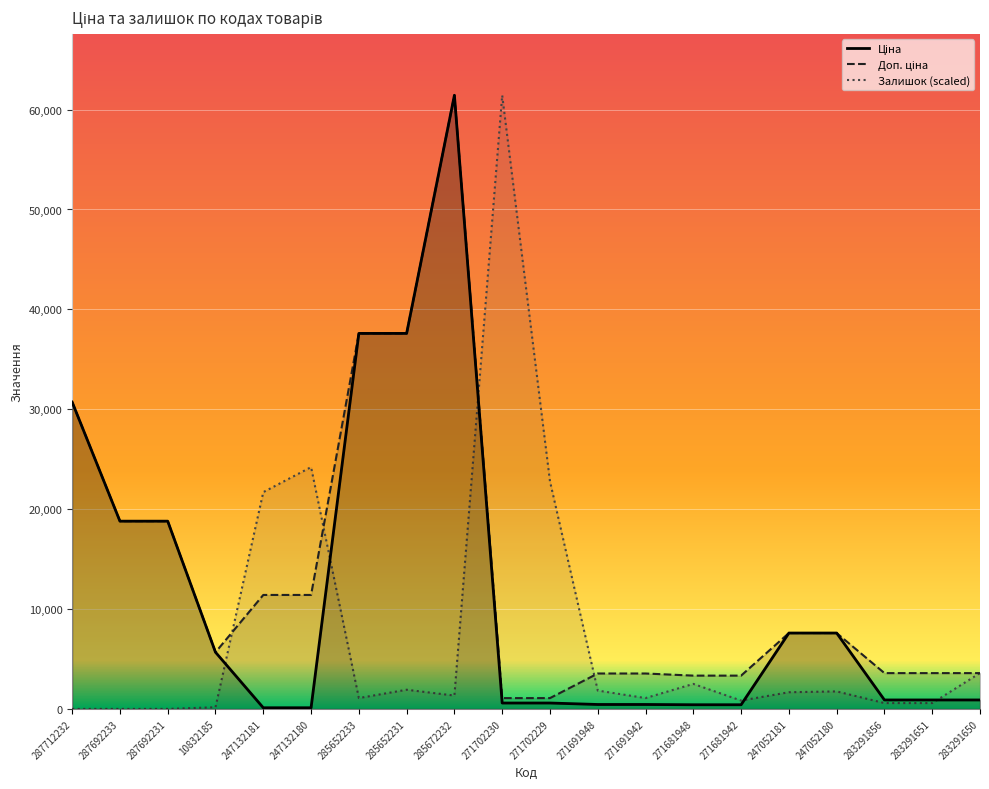

How many values in Залишок (scaled) are above zero?

17